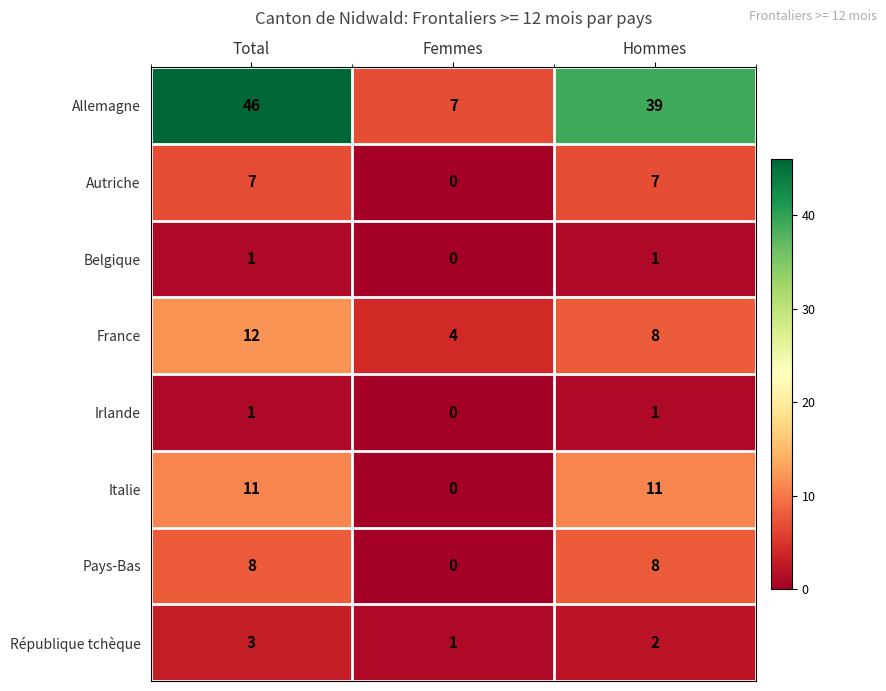

Which series has the largest total across all categories?

Allemagne